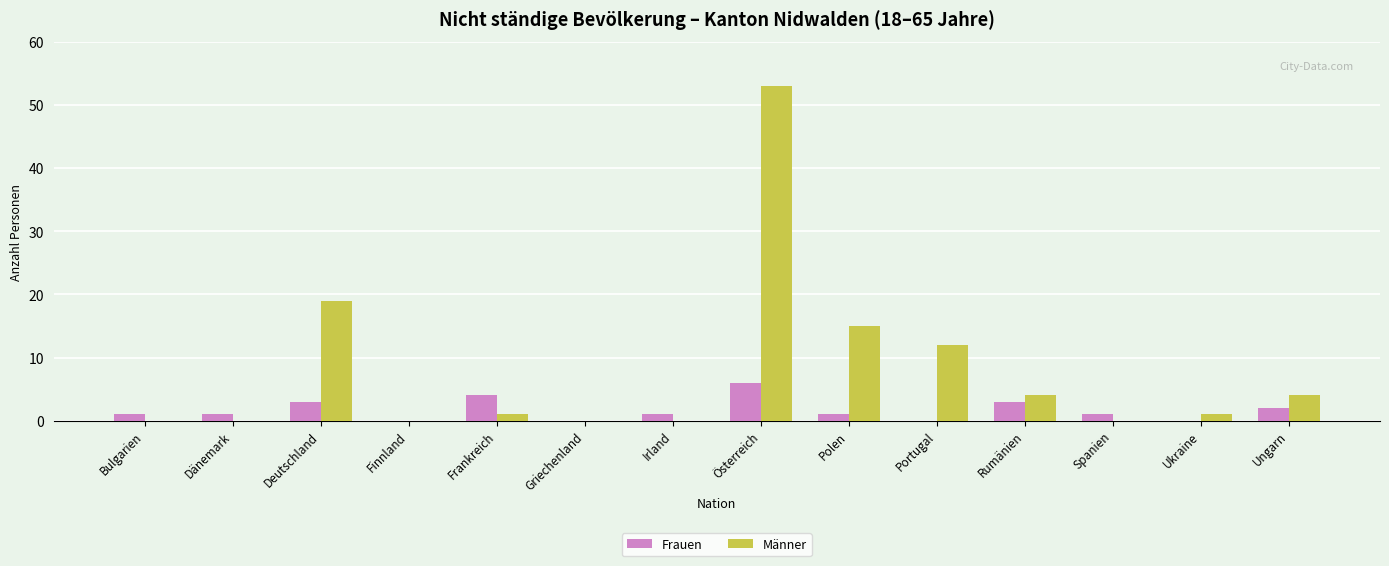

Is the value of Männer at Österreich greater than the value of Frauen at Dänemark?

Yes